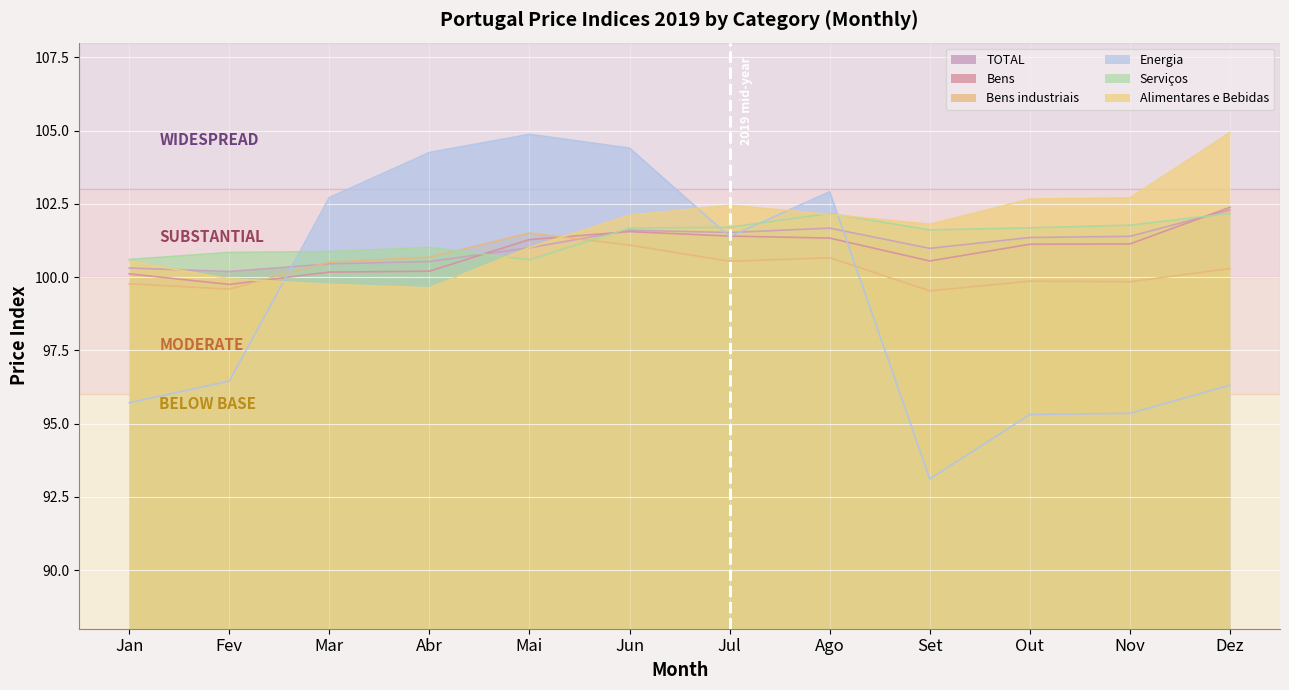

Read the Bens industriais value at Mai.

101.5